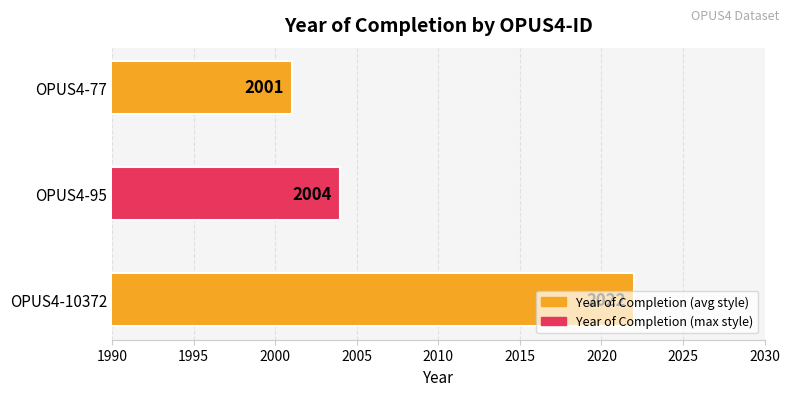

At which label is the value closest to 2011?

OPUS4-95